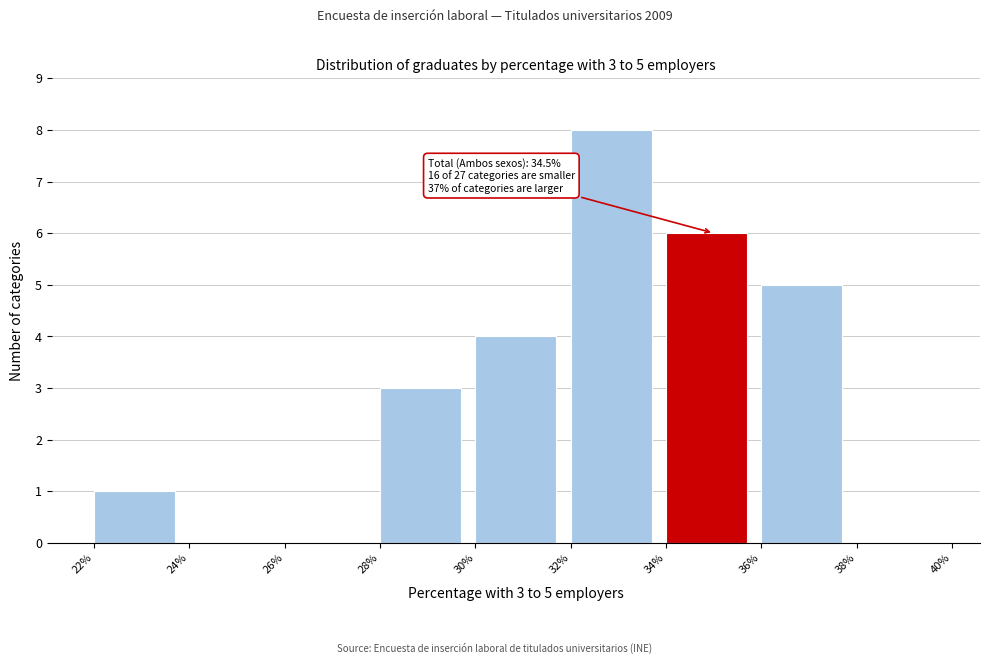

Which range on the x-axis has the tallest bar?

32% to 34%